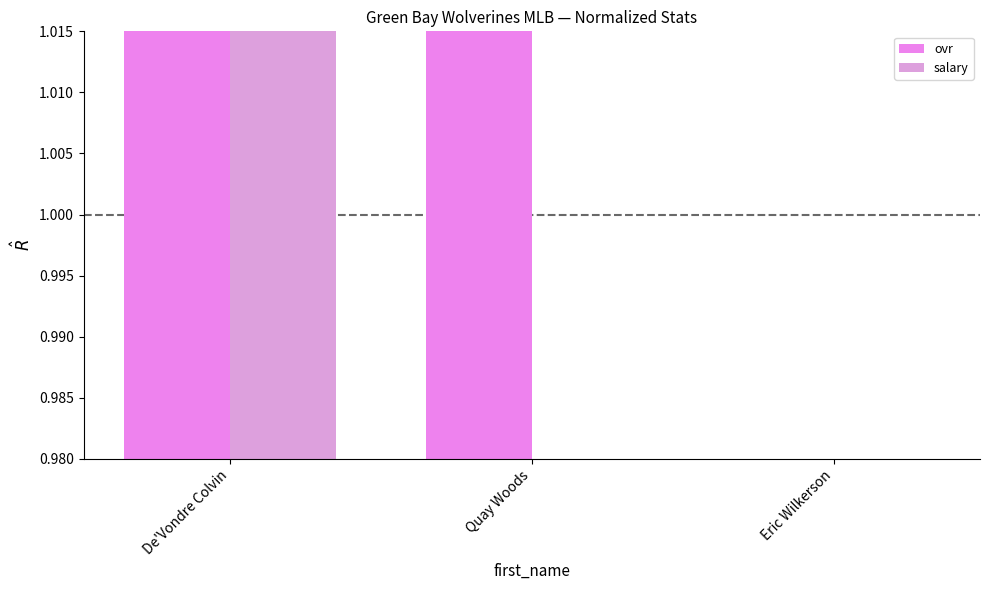

At how many categories does at least one series exceed 0?

3